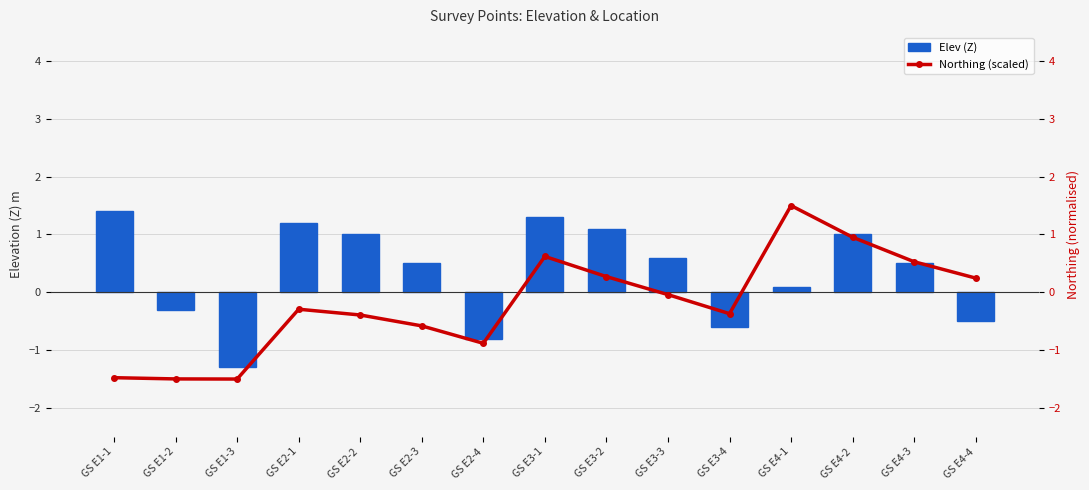

What is the label of the 8th bar from the left?

GS E3-1